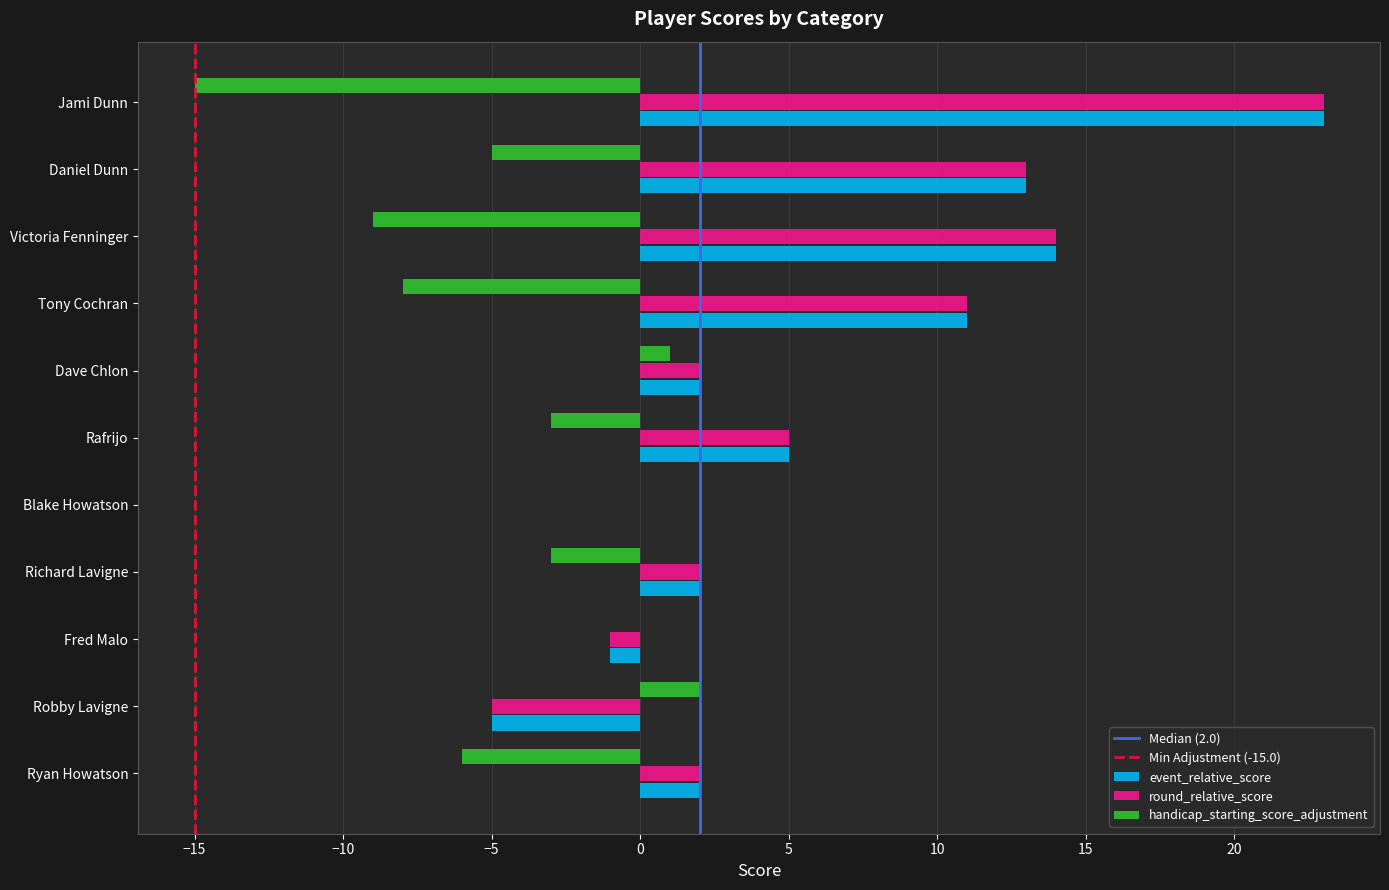

At which category is the sum across all series the highest?

Jami Dunn